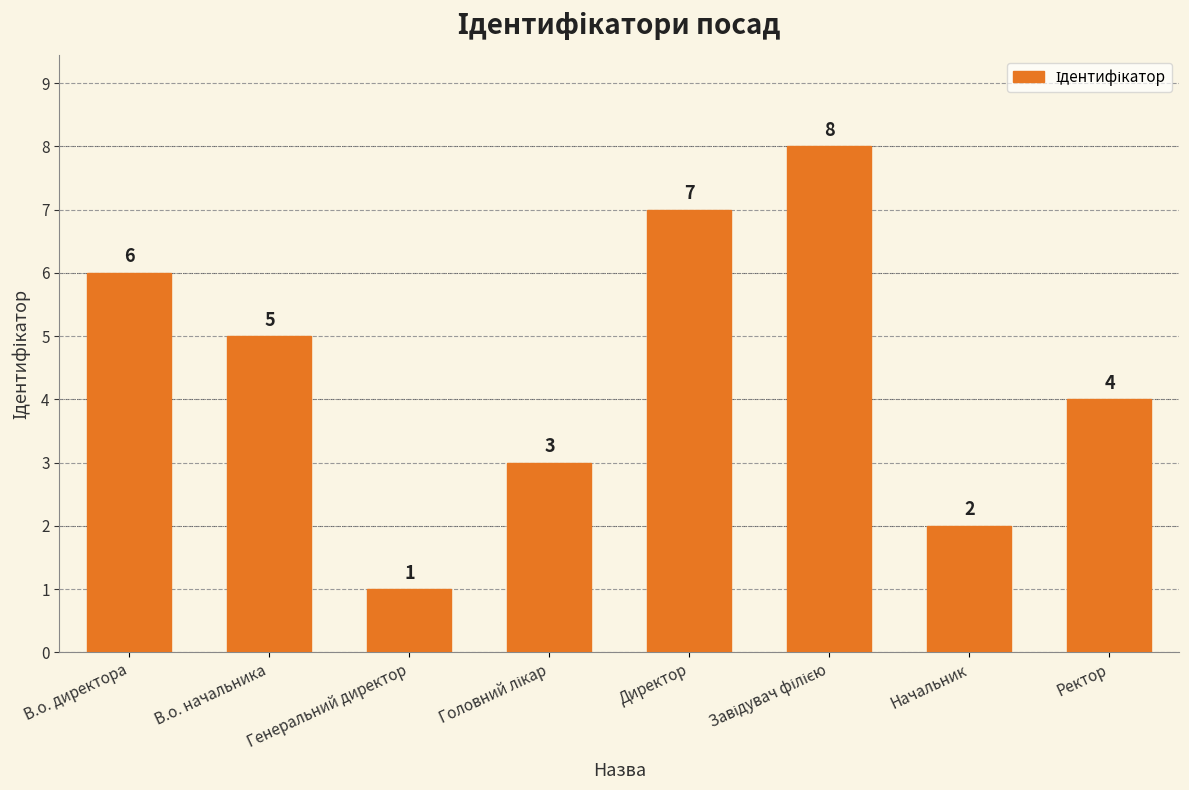

What is the maximum value shown in the chart?

8